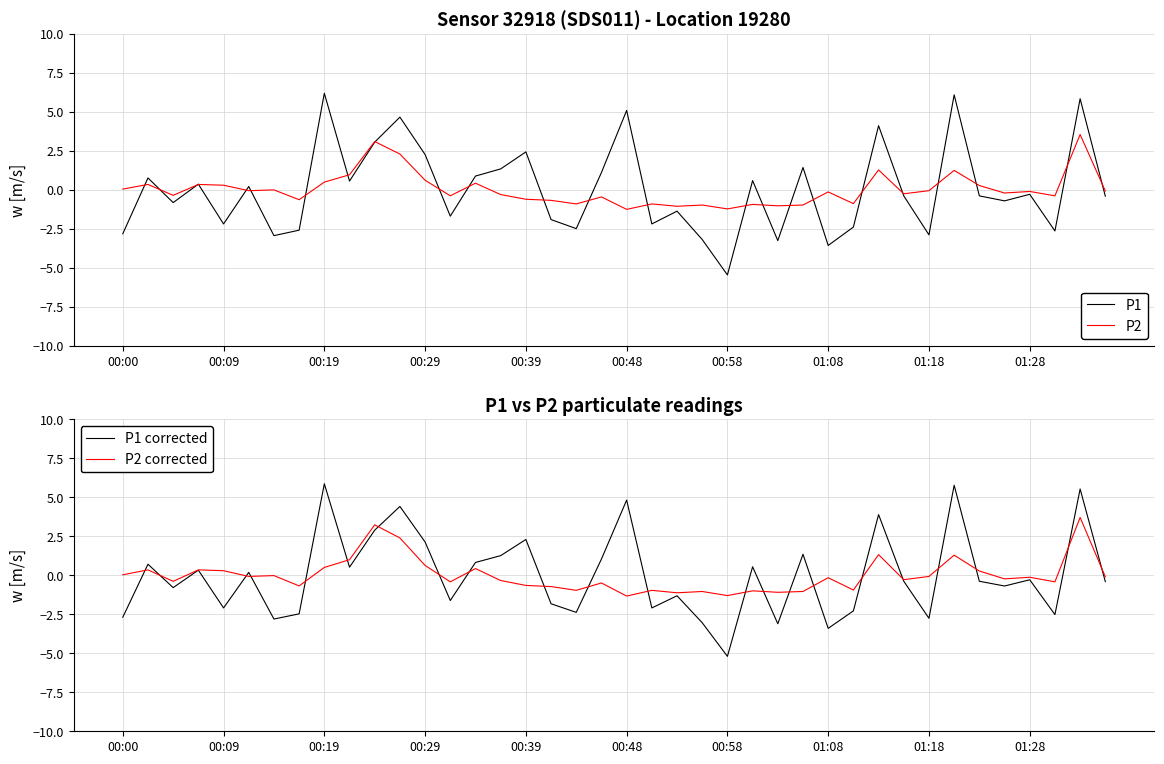

What are all the series names shown in the legend?

P1, P2, P1 corrected, P2 corrected